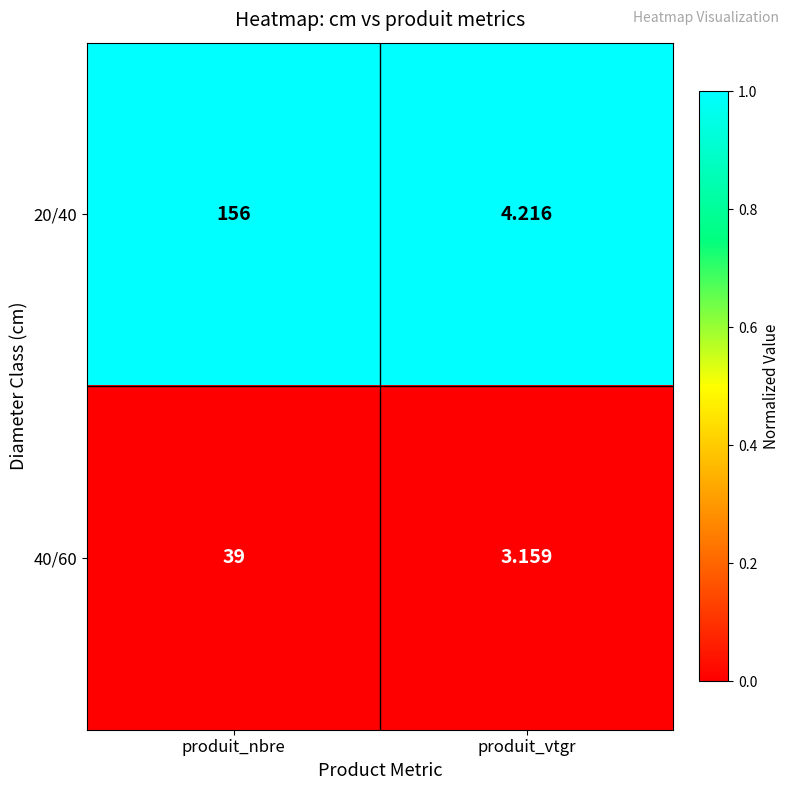

At which category is the sum across all series the highest?

produit_nbre